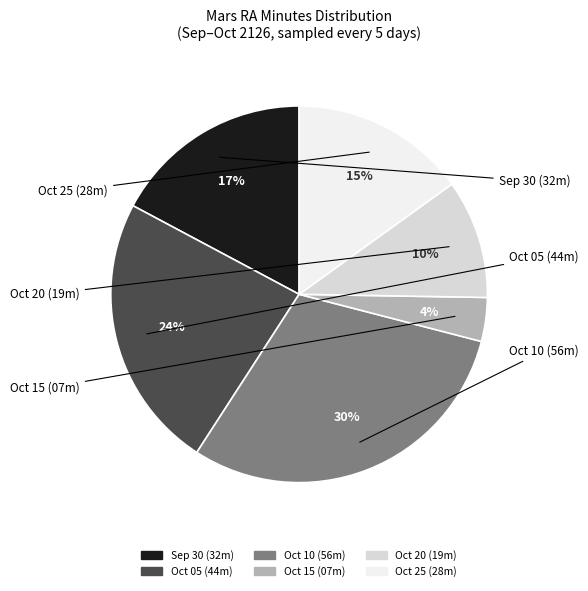

Is there any slice that represents more than half of the pie?

No